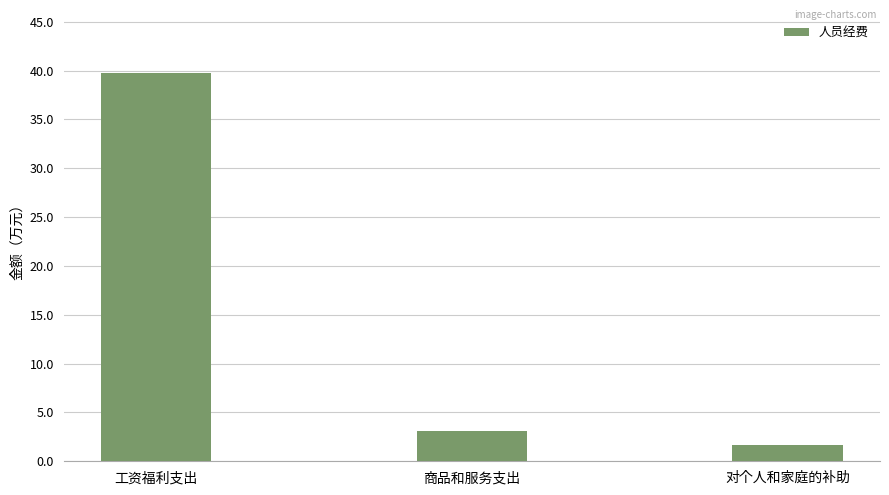

Count the number of data series in this chart.

1